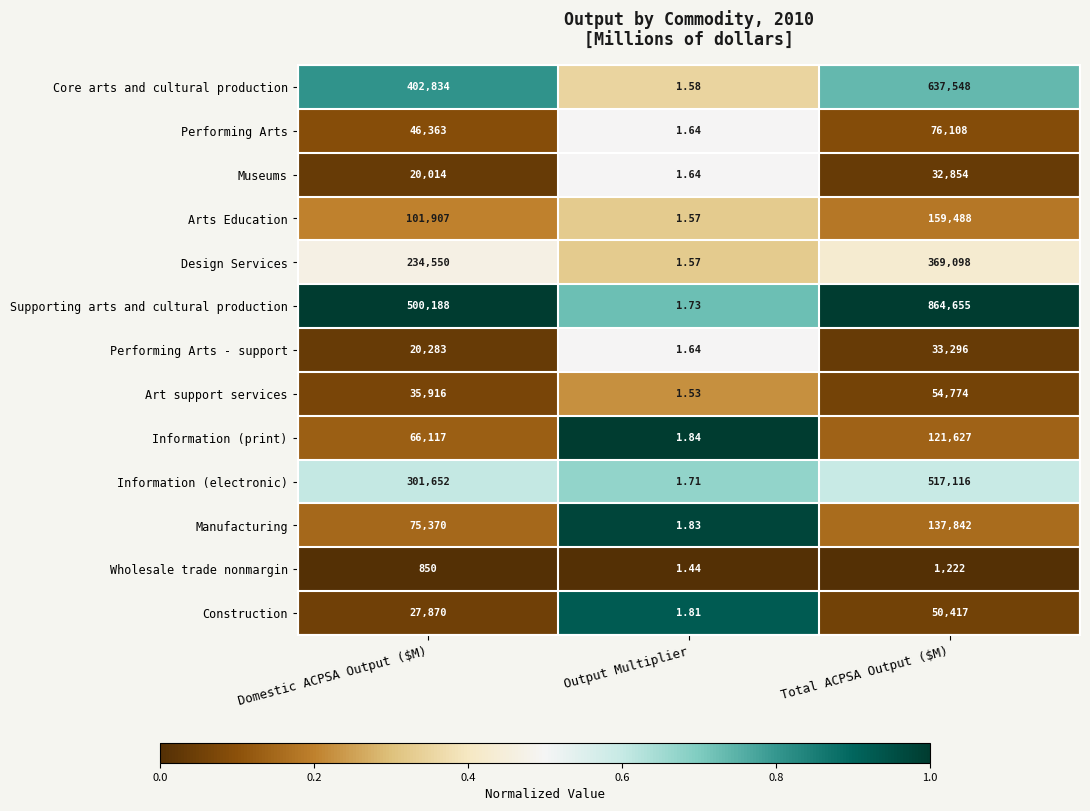

Rank the series by their maximum value, from lowest to highest.

Wholesale trade nonmargin, Museums, Performing Arts - support, Construction, Art support services, Performing Arts, Information (print), Manufacturing, Arts Education, Design Services, Information (electronic), Core arts and cultural production, Supporting arts and cultural production